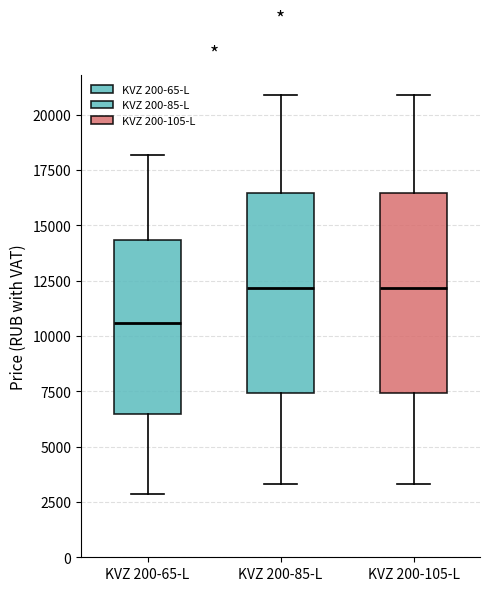

Which box has the lowest median line?

KVZ 200-65-L